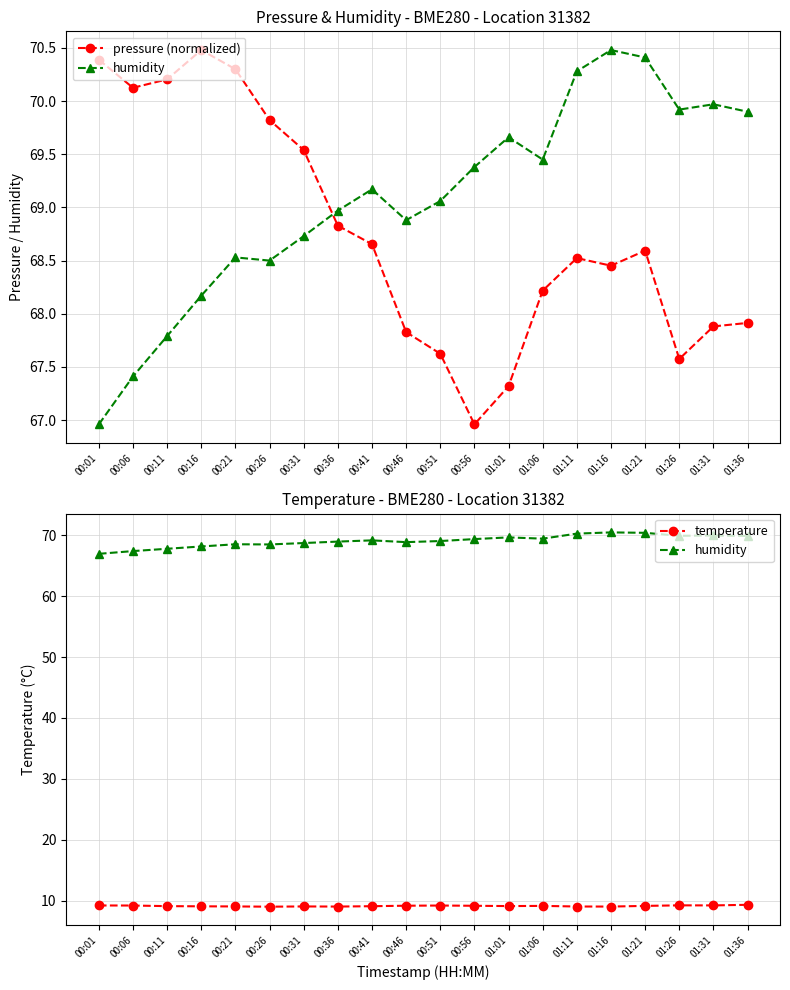

True or false: humidity and pressure (normalized) intersect in this chart.

True